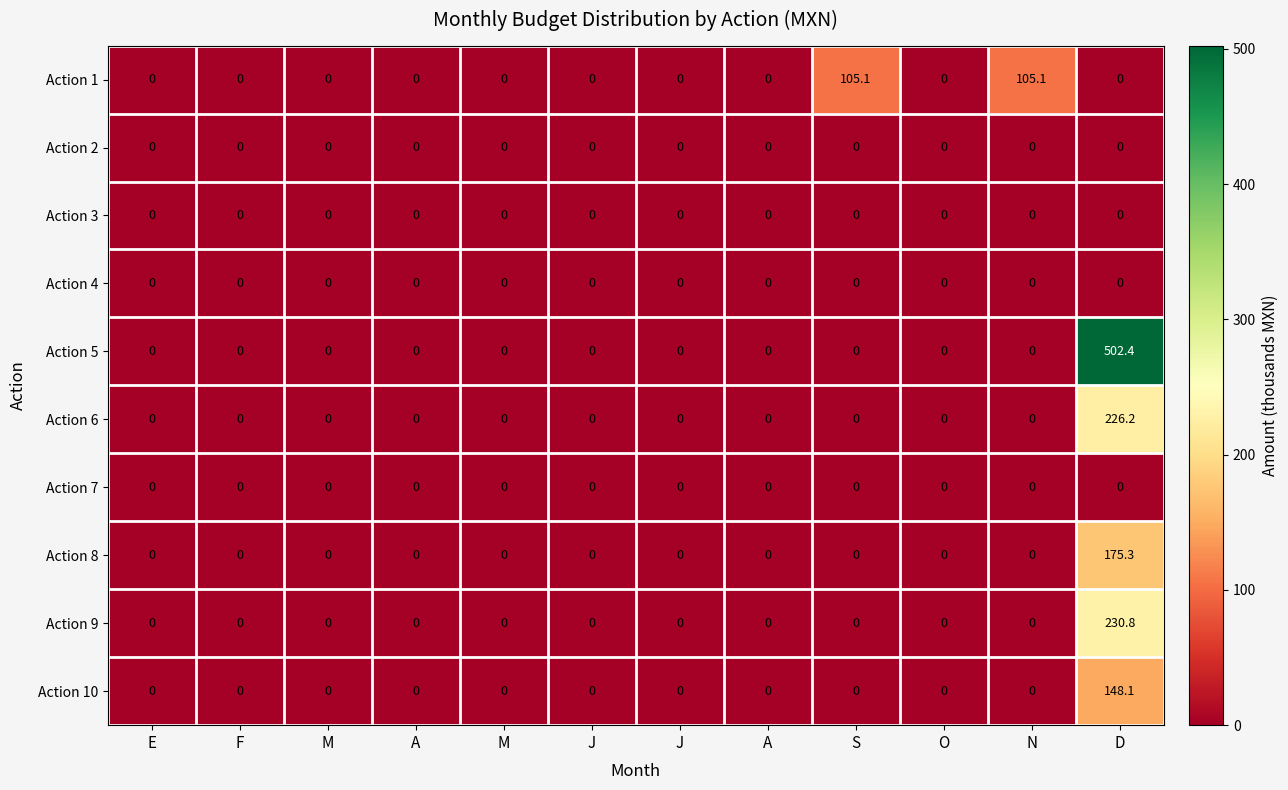

Count the number of categories in the chart.

12